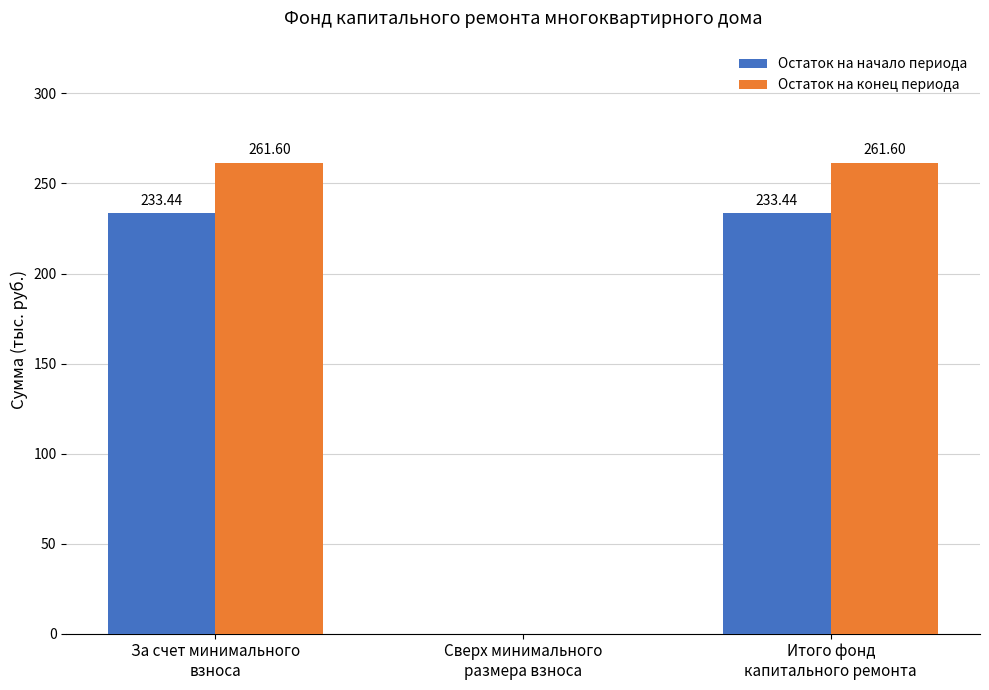

What is the average value of the Остаток на начало периода series?

155.6